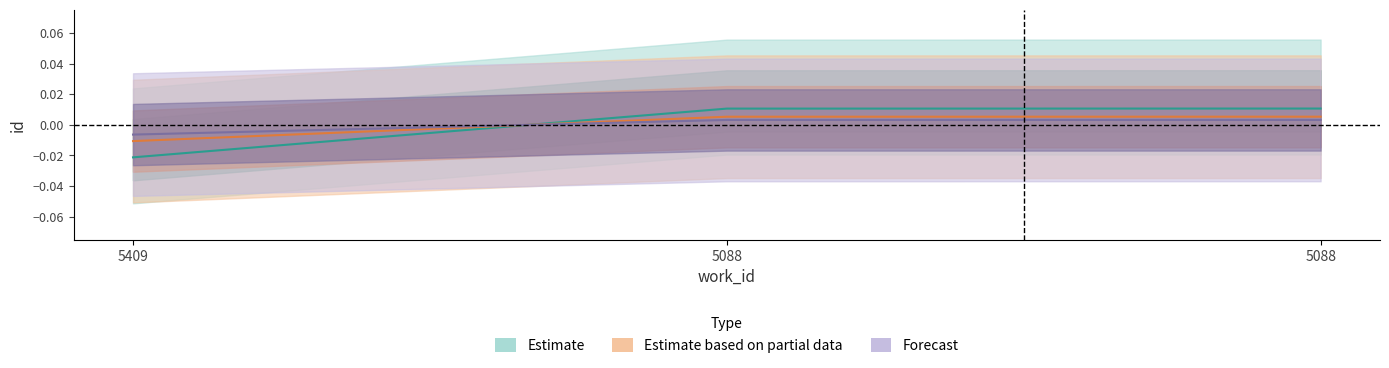

Reading left to right, extract all data points from this chart.

Estimate: 5409=-0.0	5088=0.0	5088=0.0
Estimate based on partial data: 5409=-0.0	5088=0.0	5088=0.0
Forecast: 5409=-0.0	5088=0.0	5088=0.0